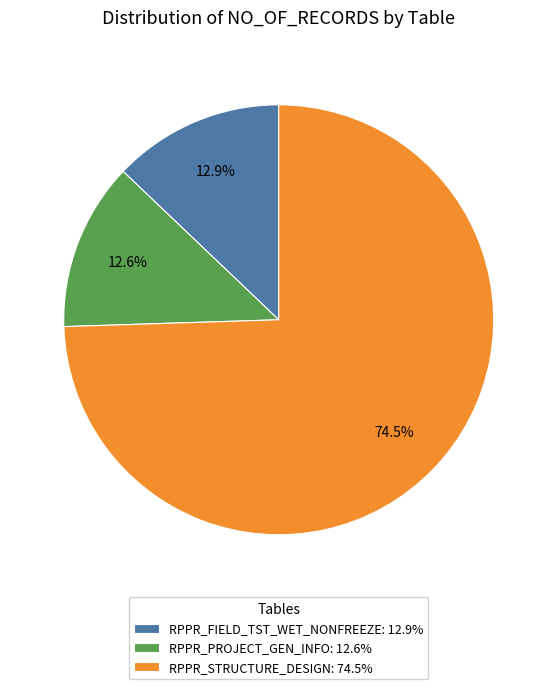

Is there a majority slice in this chart?

Yes